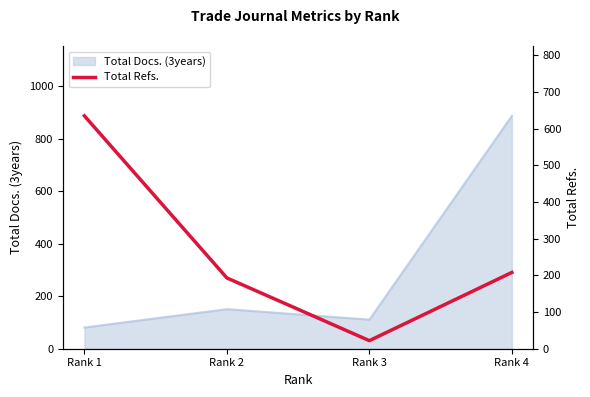

At which label is Total Docs. (3years) closest to 484?

Rank 2